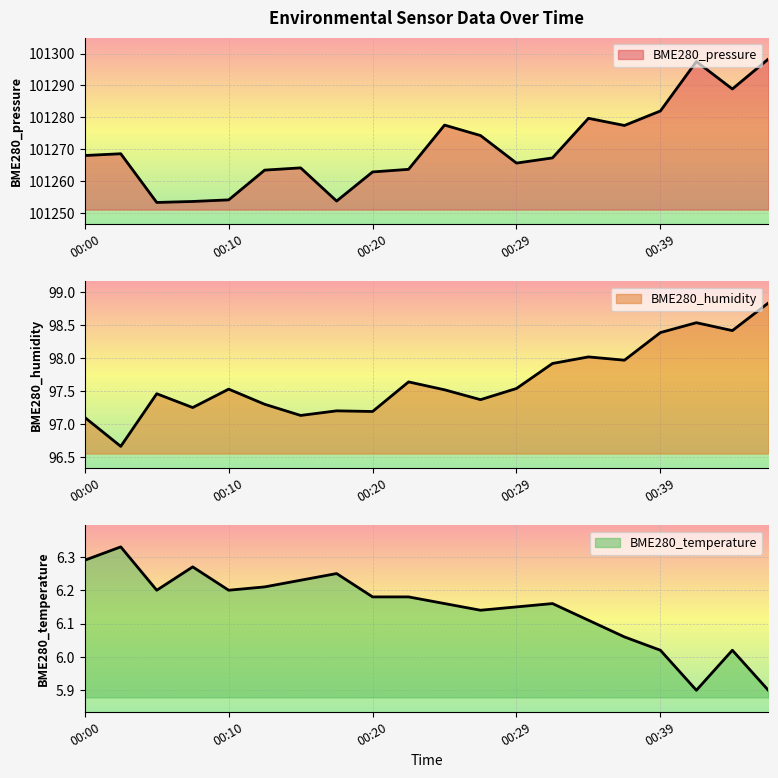

What is the greatest value displayed?

101298.3